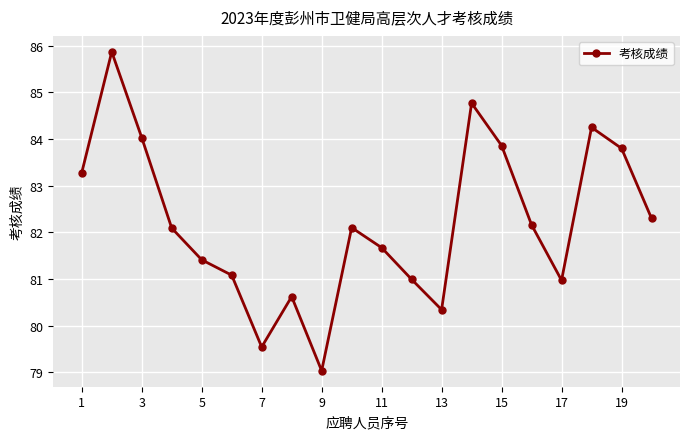

What is the value of the 12th point from the left?

81.0